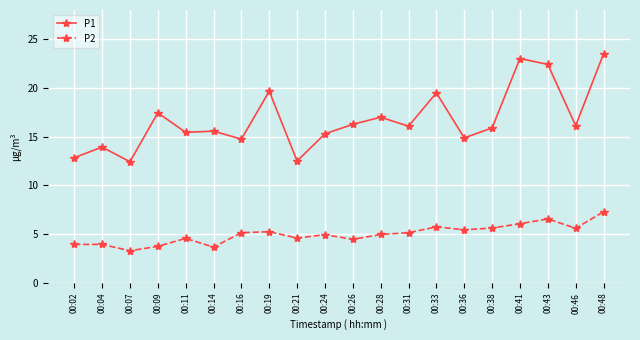

What is the difference between the P1 values at 00:26 and 00:16?

1.5